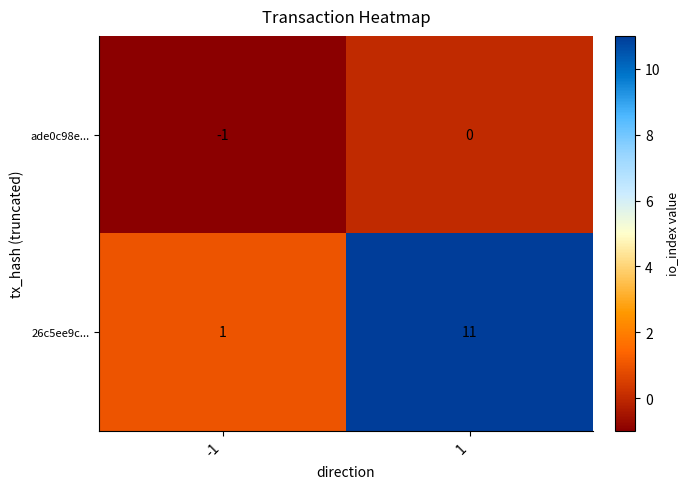

Which series changed the most between -1 and 1?

26c5ee9c...